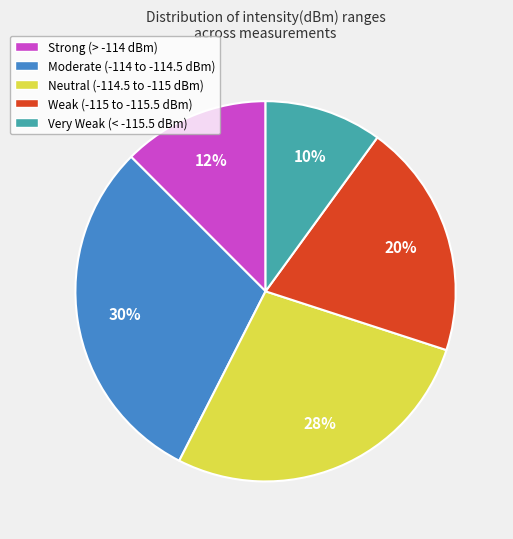

Is there any slice that represents more than half of the pie?

No